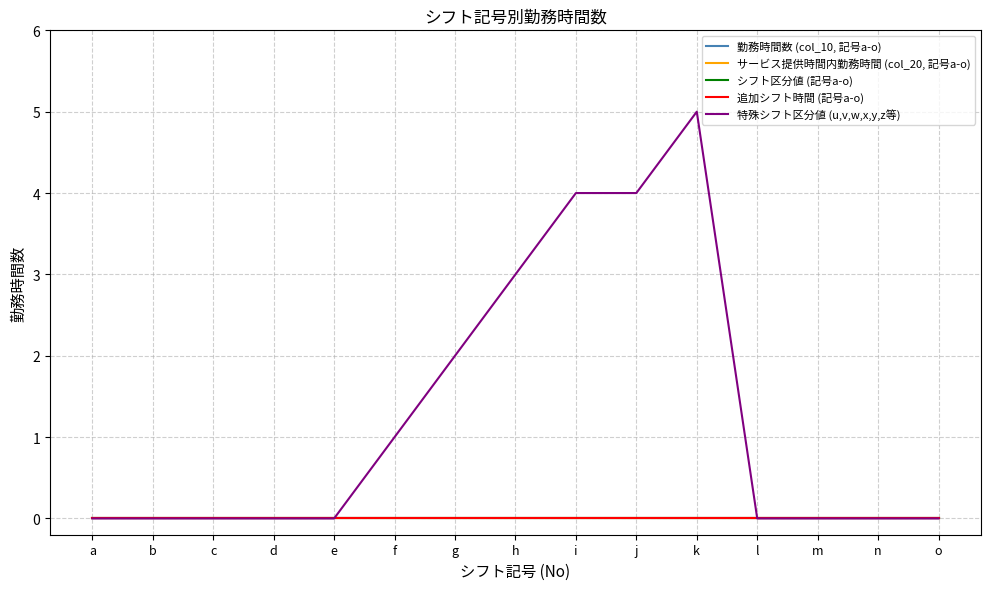

Does the chart display data point markers on the line(s)?

No